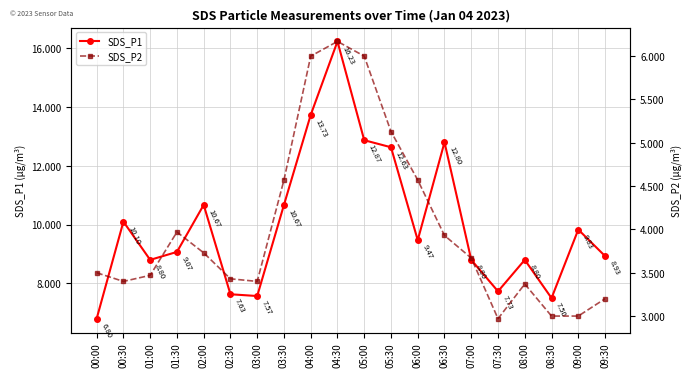

At which category does the chart reach its peak across all series?

04:30